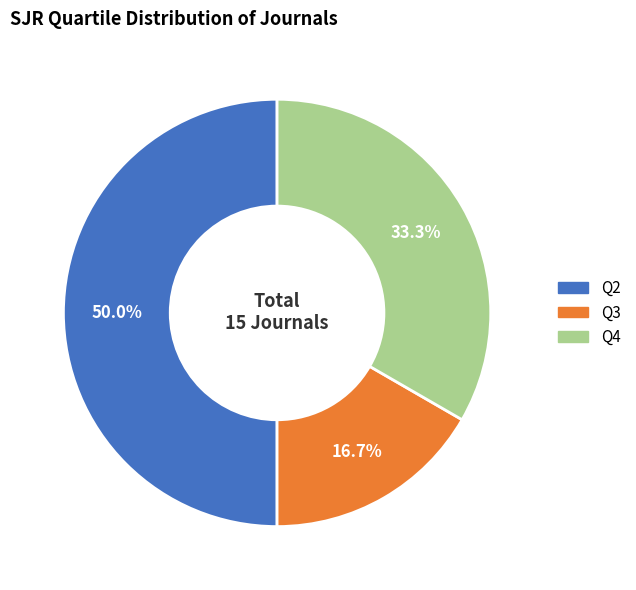

How many segments does this pie chart have?

3